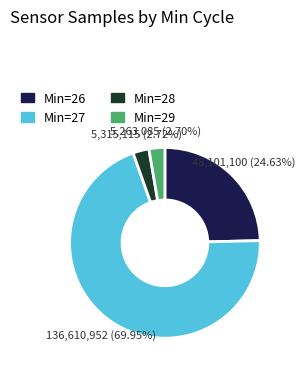

What is the majority slice?

Min=27